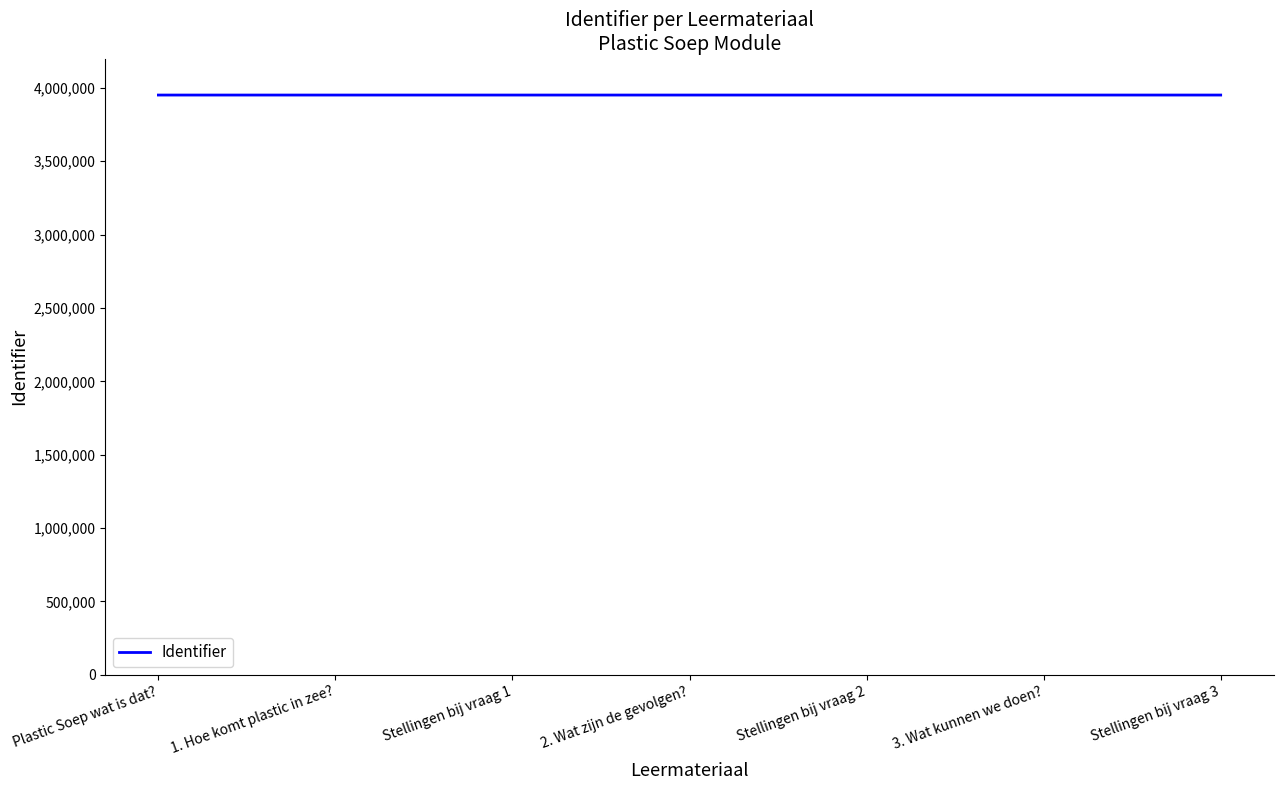

What is the approximate value at Stellingen bij vraag 3, to the nearest 5?

3951195